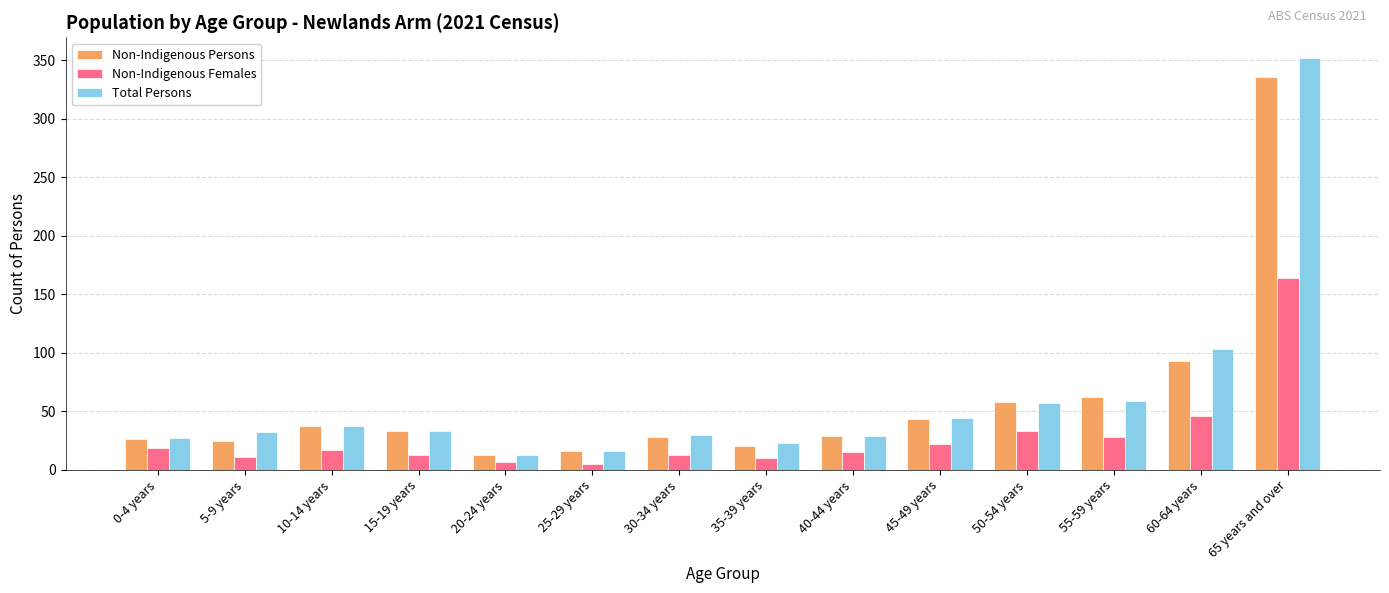

Which series changed the most between 5-9 years and 45-49 years?

Non-Indigenous Persons